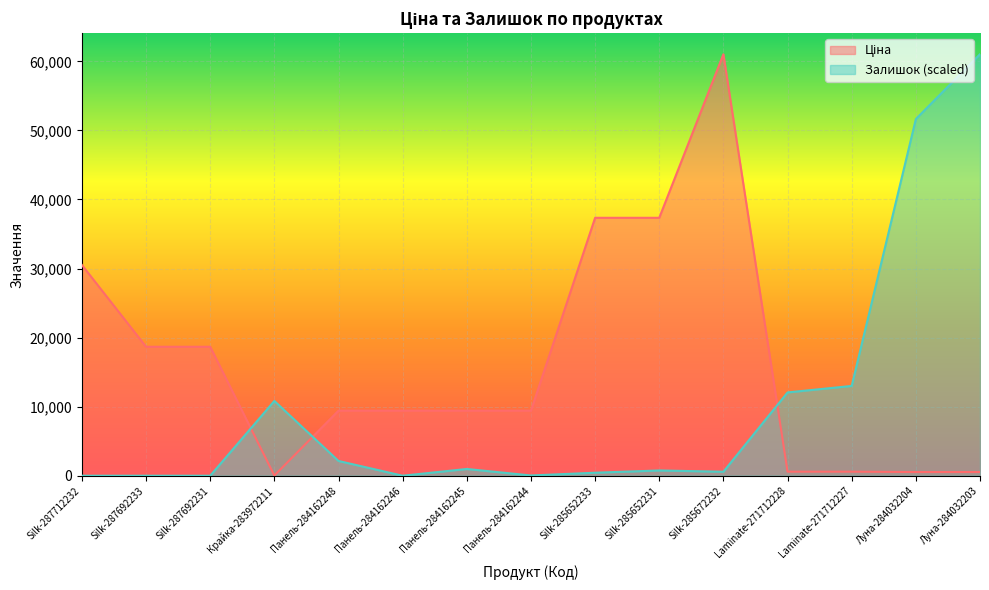

What is the sum of all Залишок values?

153485.3